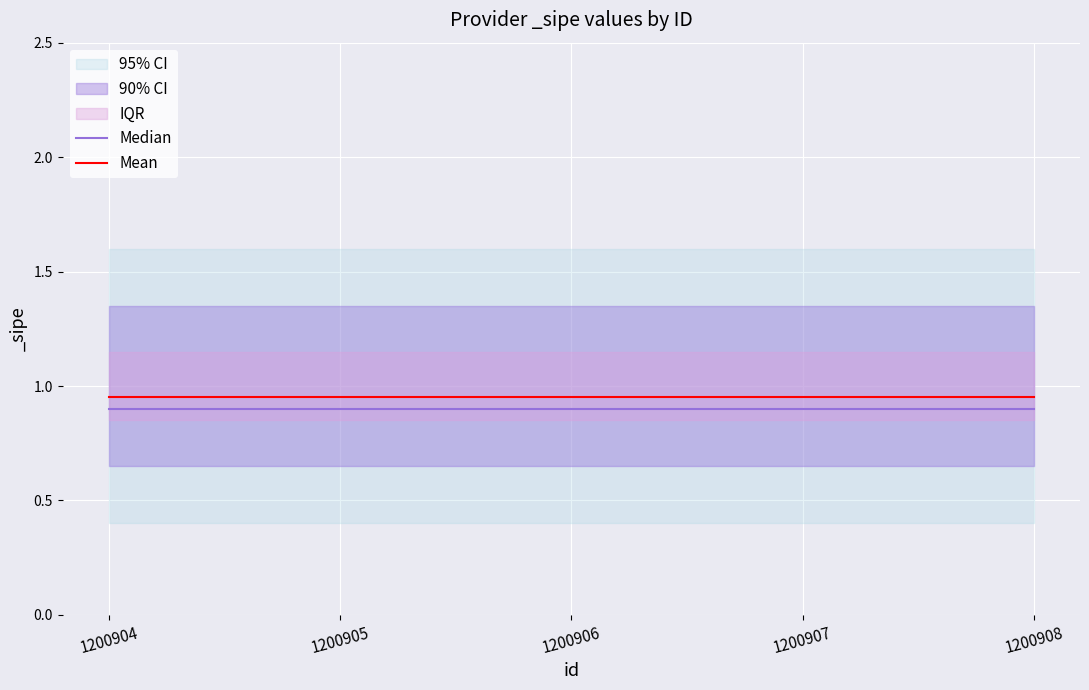

What is the minimum value for Mean?

0.9